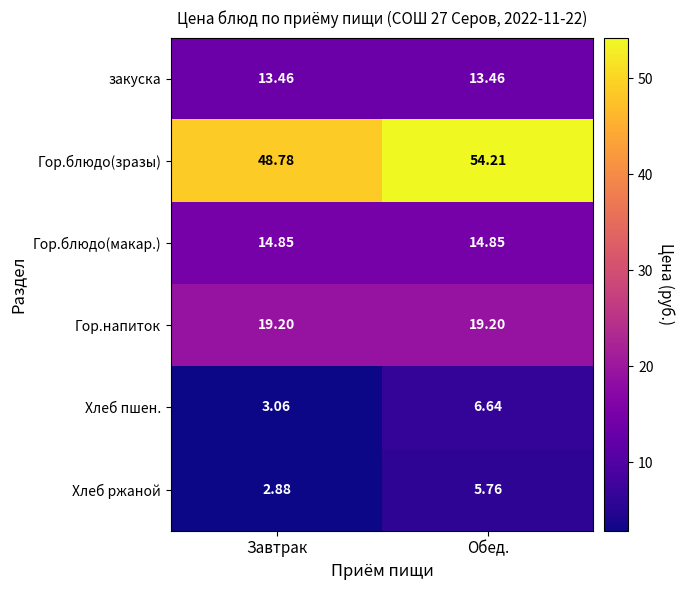

Which label corresponds to the smallest value in the chart?

Завтрак